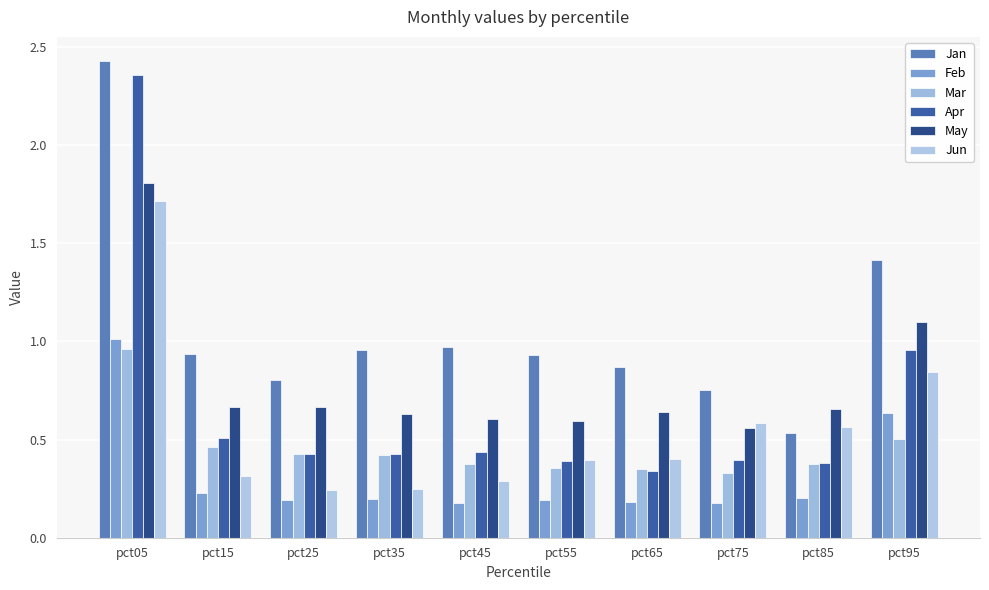

Rank the series by their maximum value, from lowest to highest.

Mar, Feb, Jun, May, Apr, Jan